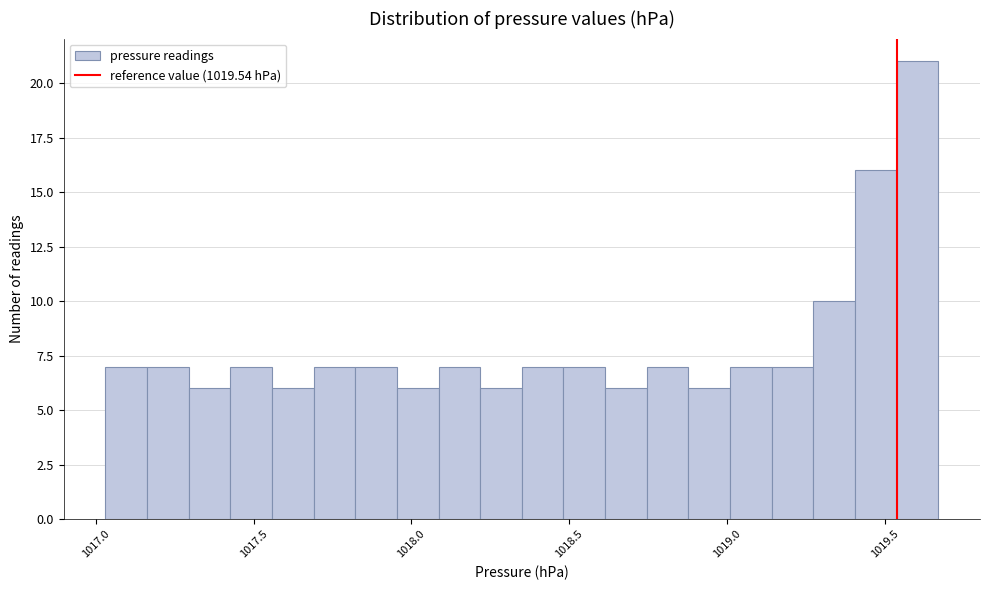

Around what value on the x-axis is the tallest bar? Give the approximate position of its centre, as read against the axis.

1019.60